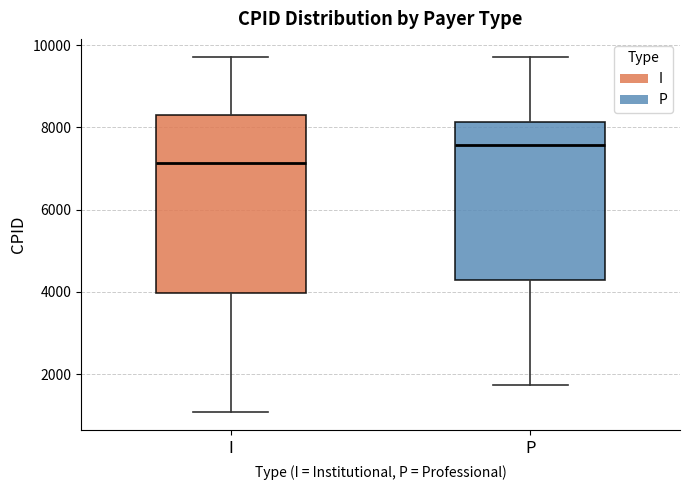

Comparing the boxes themselves (not the whiskers), which one is the tallest?

I